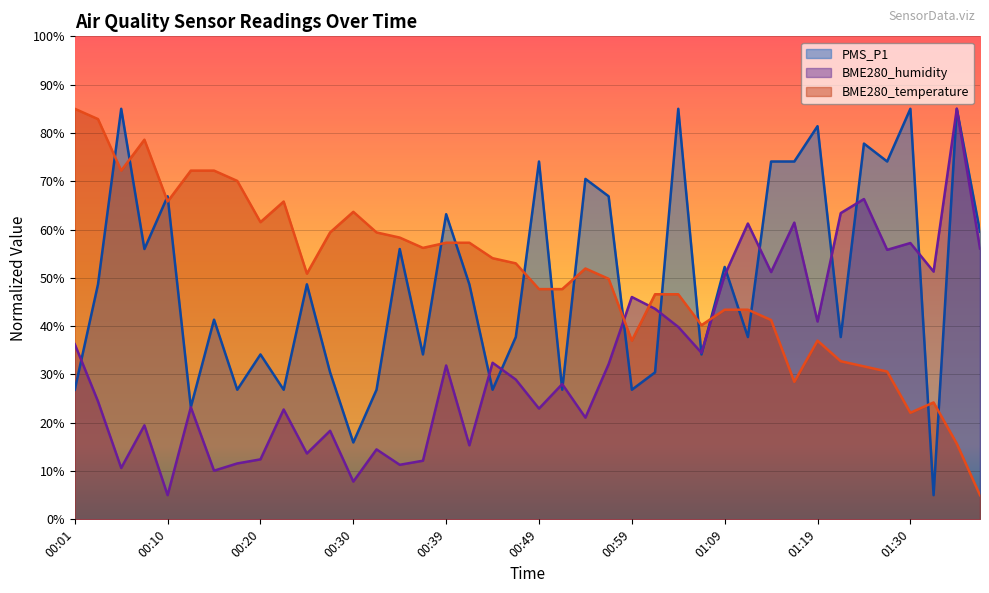

What is the label of the 1st point from the left?

00:01